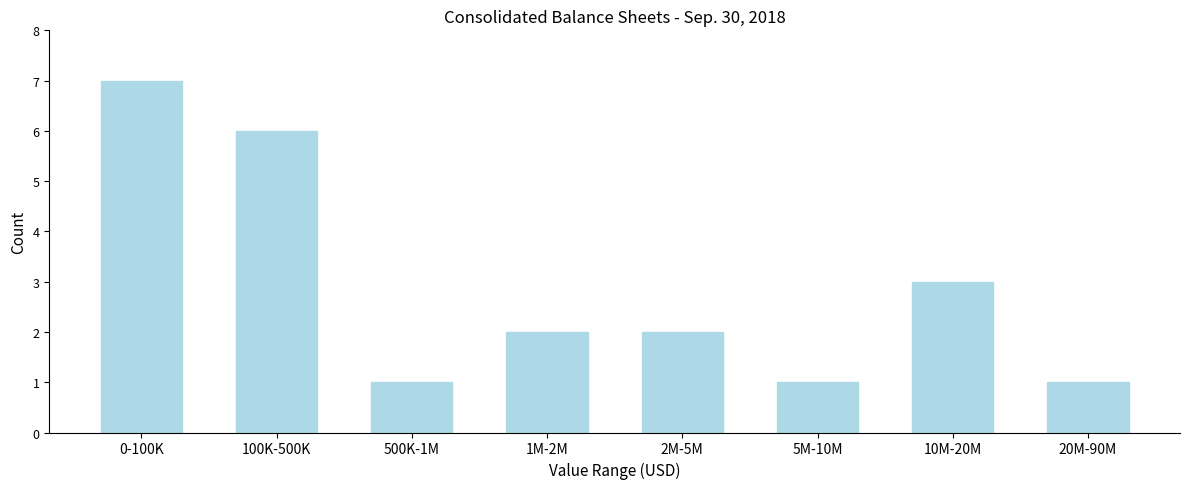

Reading left to right, list all the values displayed in this chart.

7	6	1	2	2	1	3	1